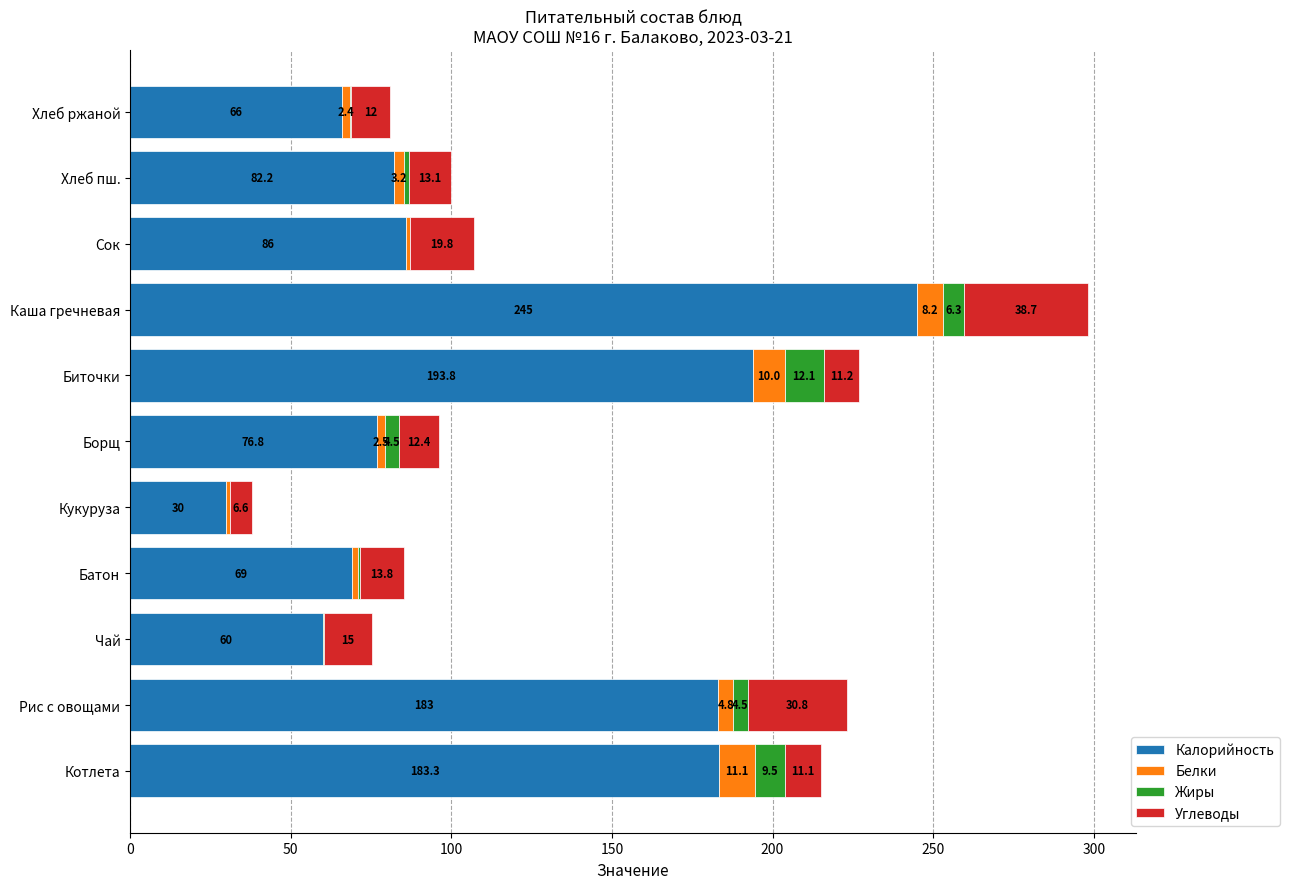

What is the highest value of the Калорийность series?

245.0